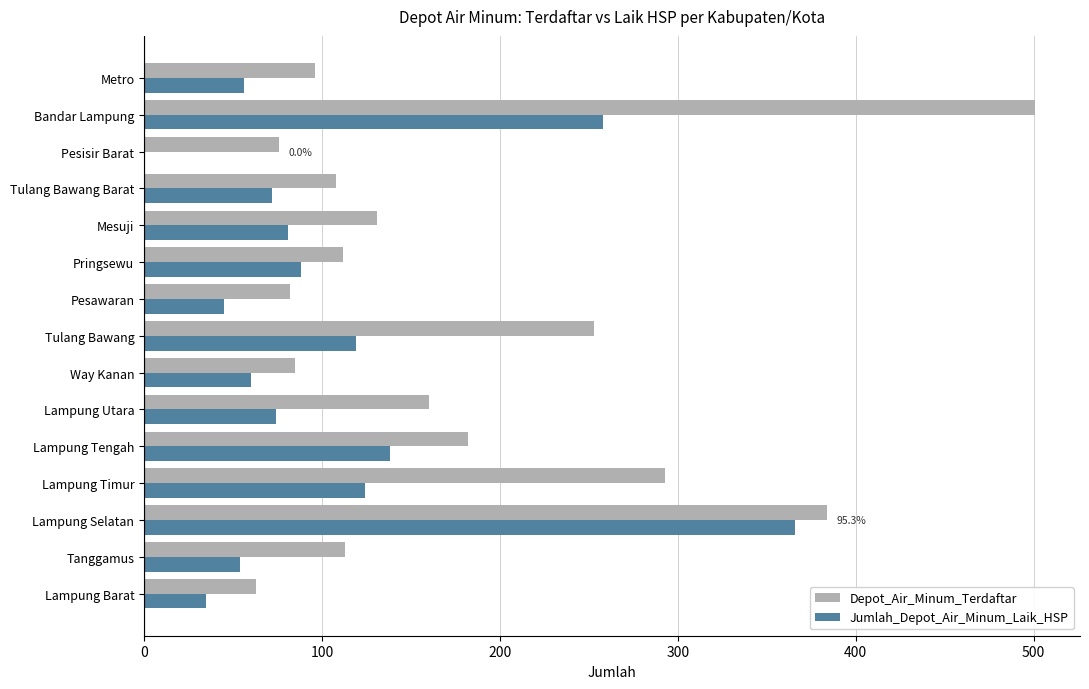

Which series has the widest spread of values?

Depot_Air_Minum_Terdaftar